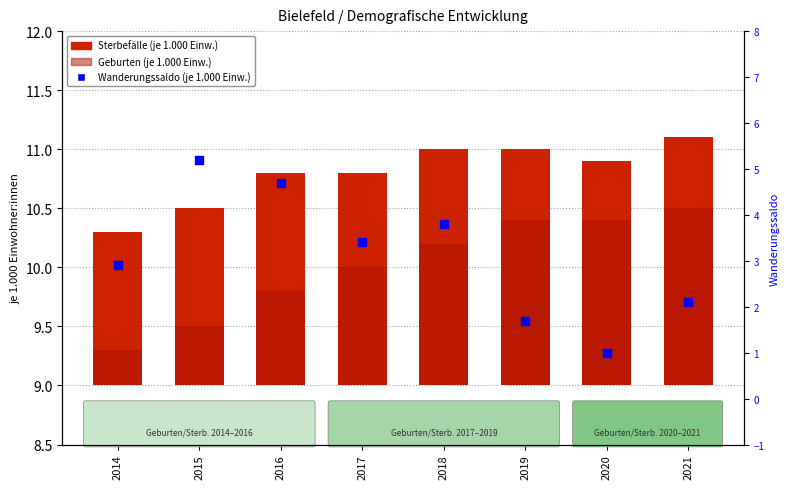

At how many categories does at least one series exceed 1?

8